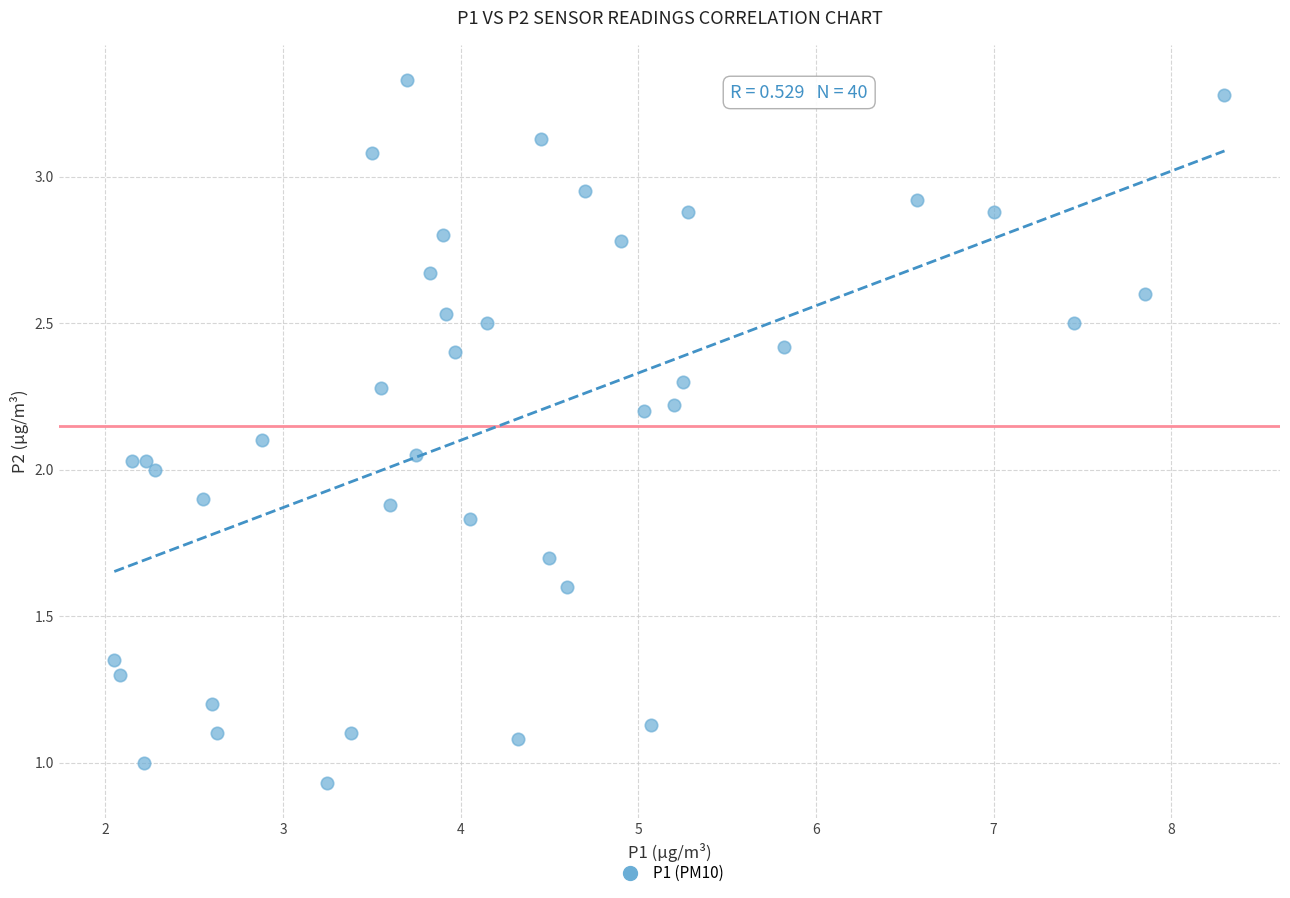

What is the range of Y values (max minus min)?

2.4